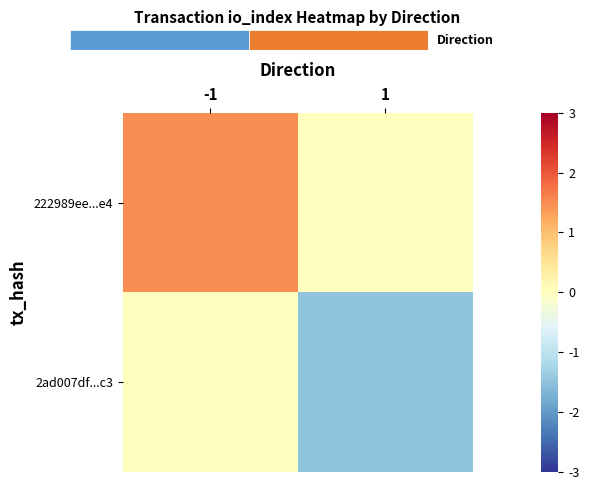

How many distinct data groups are displayed?

2